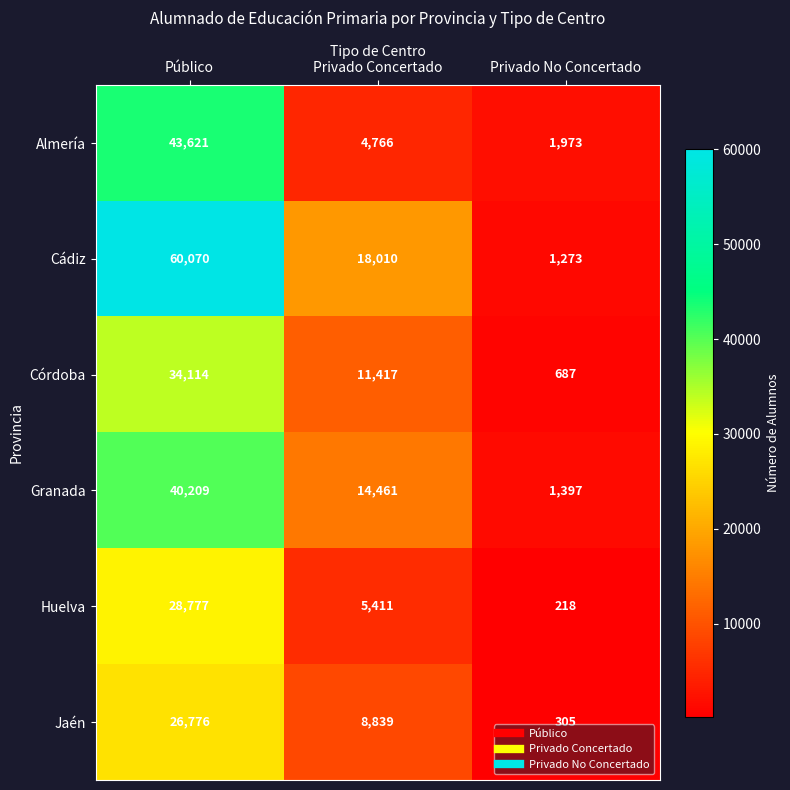

Is the value of Granada at Público greater than the value of Almería at Privado No Concertado?

Yes